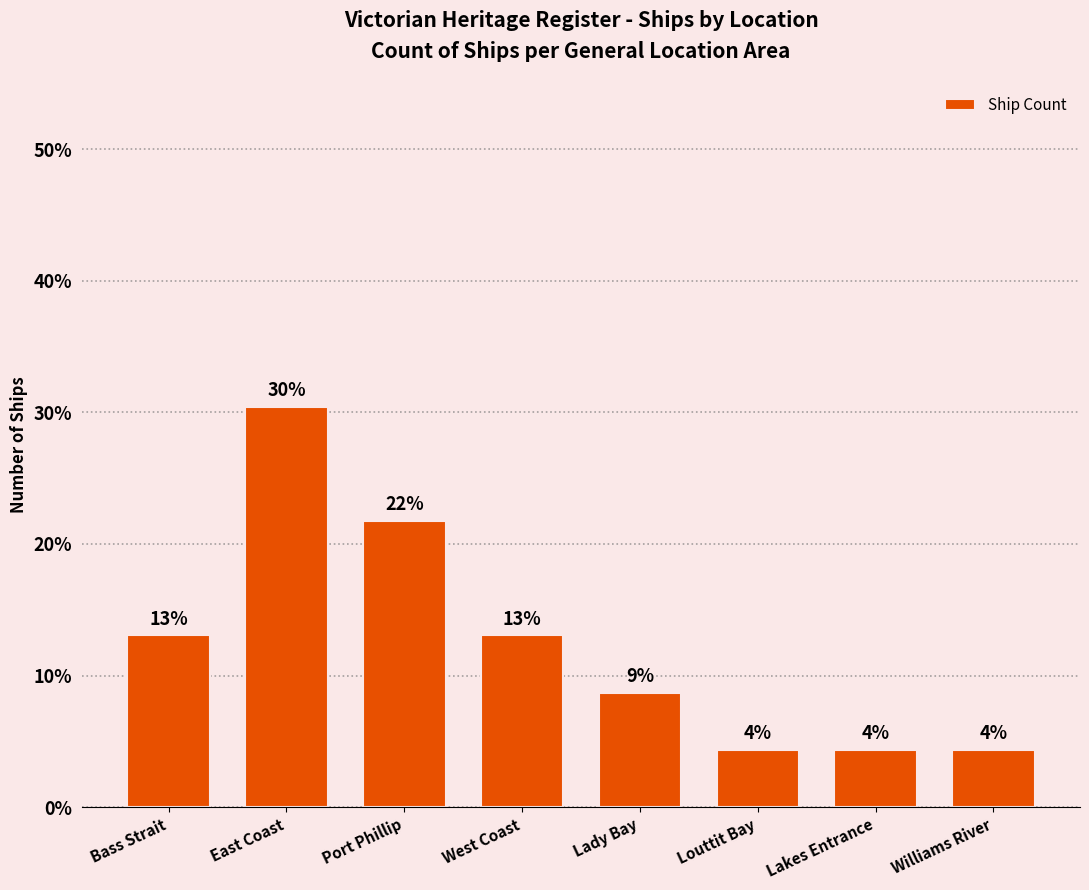

Does the chart contain any negative values?

No